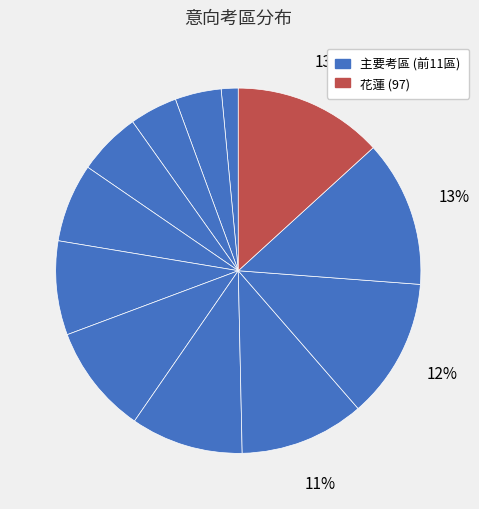

How many slices are in this pie chart?

12